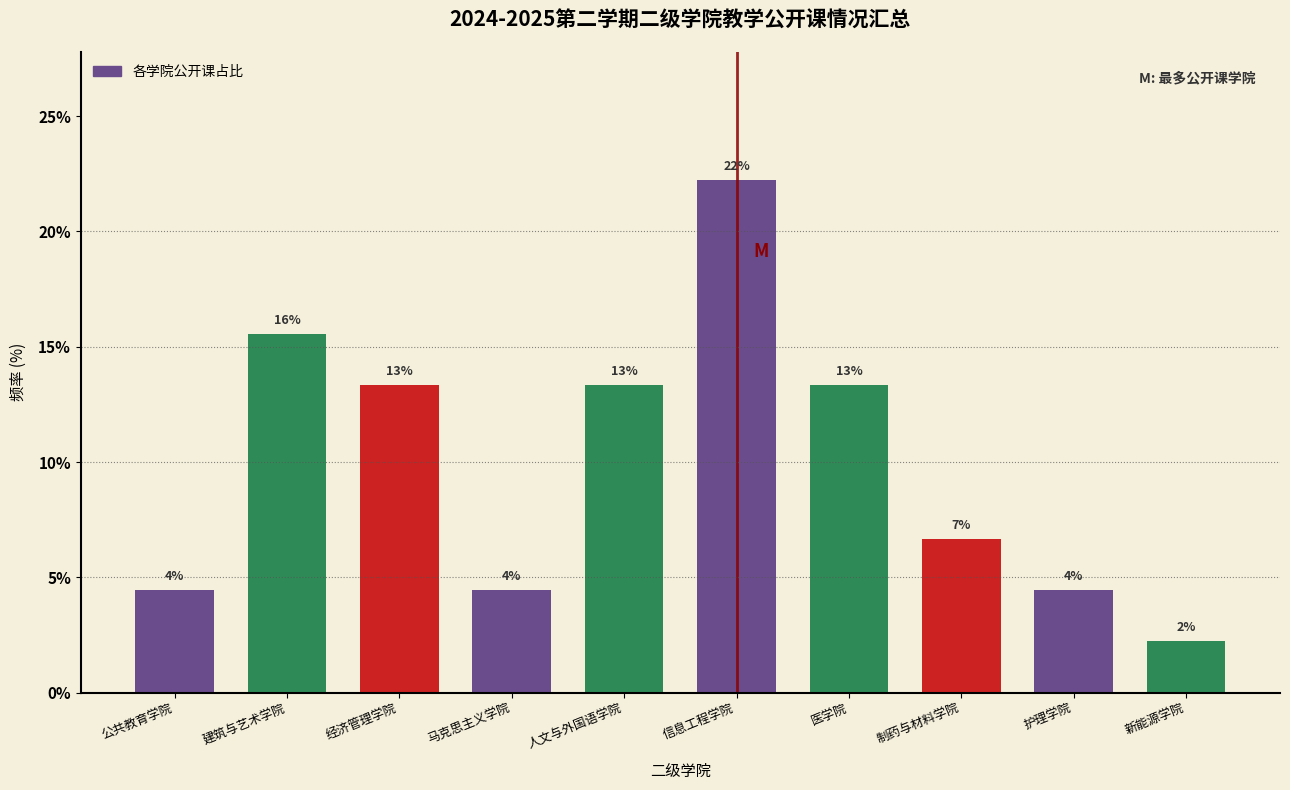

How many bars are there in total?

10